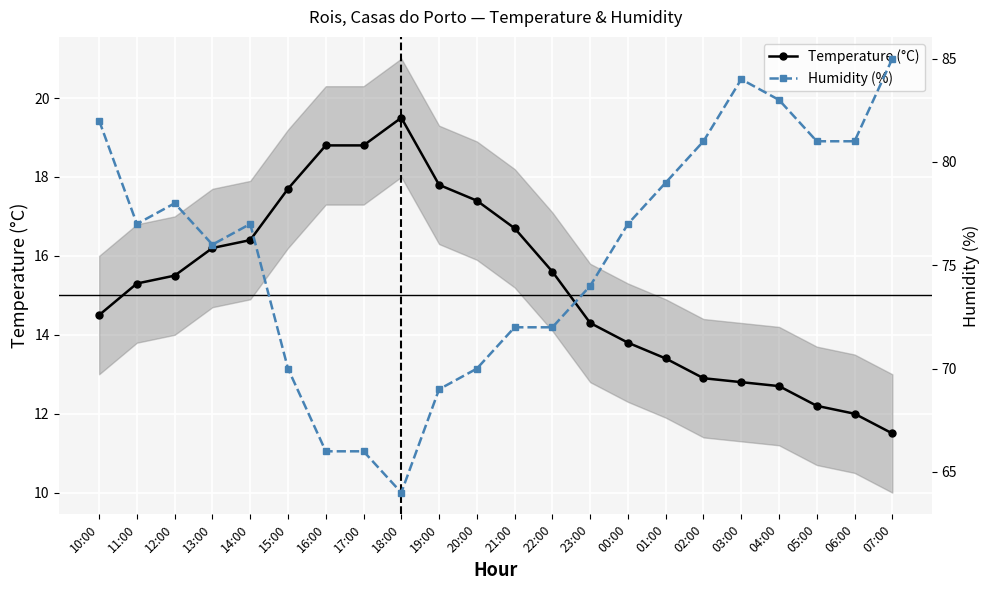

Between 12:00 and 04:00, which is larger?

12:00